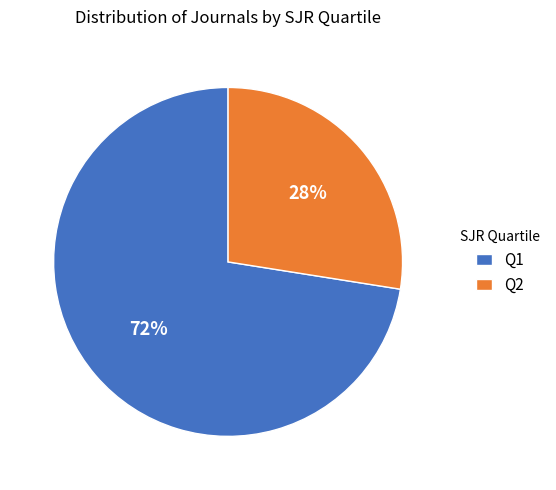

Is it true that Q2 is 21% of the pie?

False